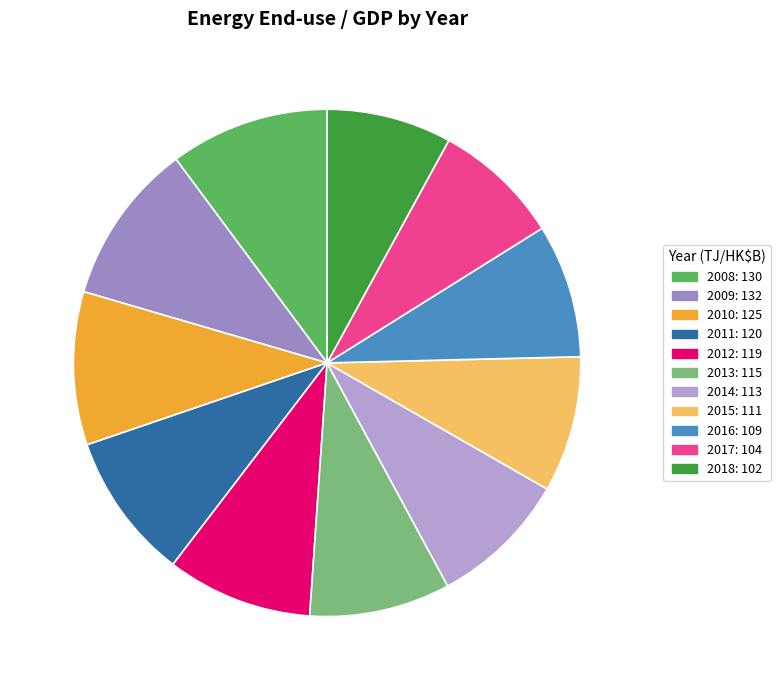

Is it true that 2012 is 1% of the pie?

False